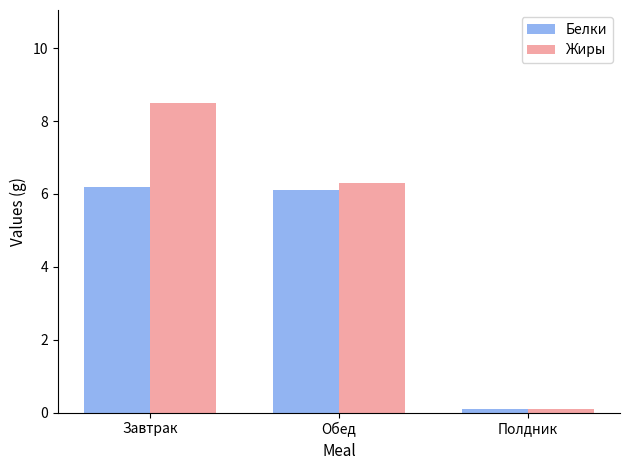

How many bars are there in each group?

2